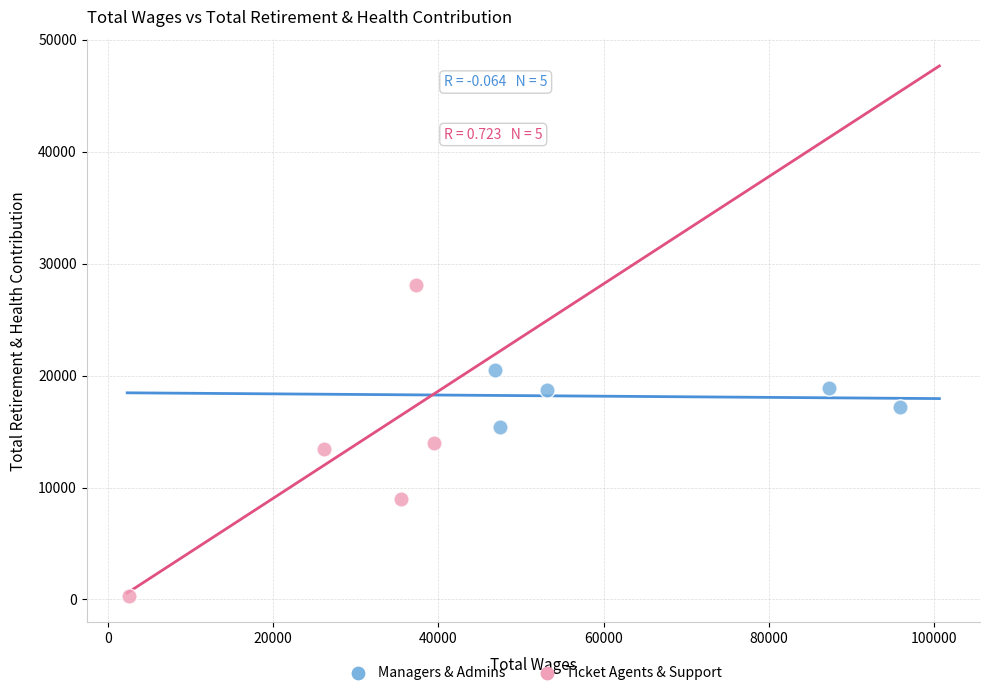

Which series contains the highest Y value?

Ticket Agents & Support